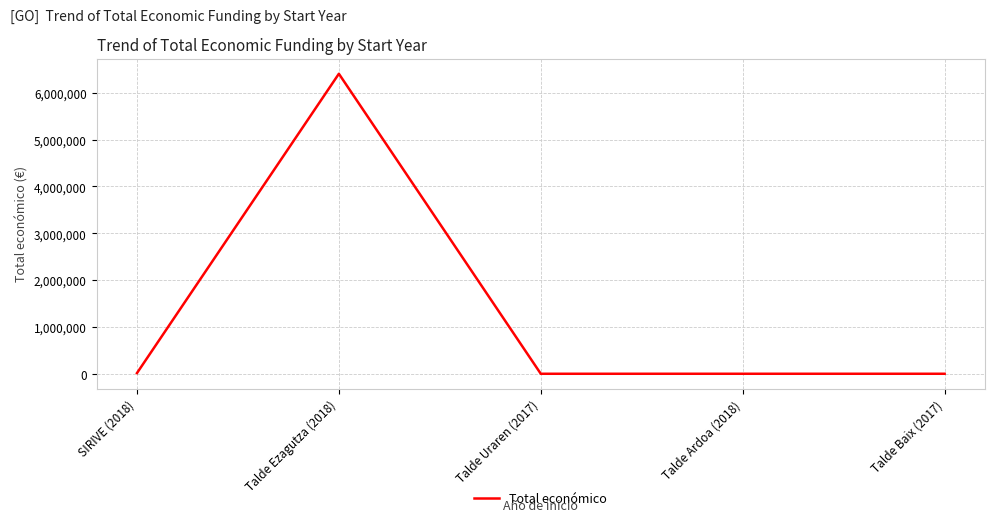

What is the maximum value shown in the chart?

6401275